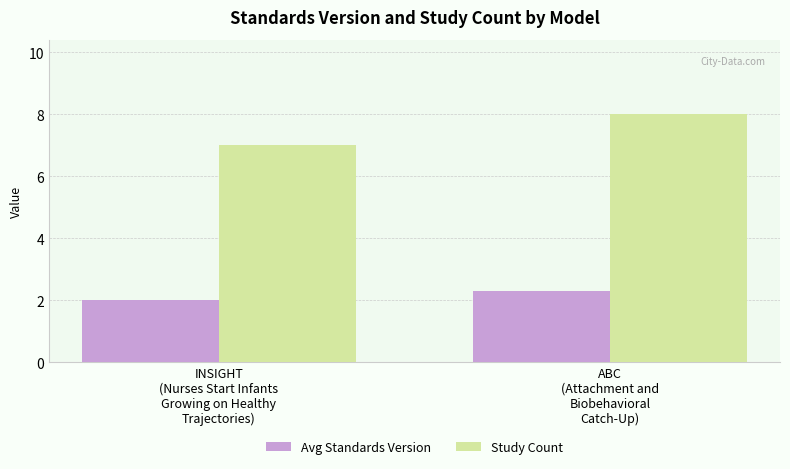

Is the value of Avg Standards Version at INSIGHT
(Nurses Start Infants
Growing on Healthy
Trajectories) greater than the value of Study Count at INSIGHT
(Nurses Start Infants
Growing on Healthy
Trajectories)?

No